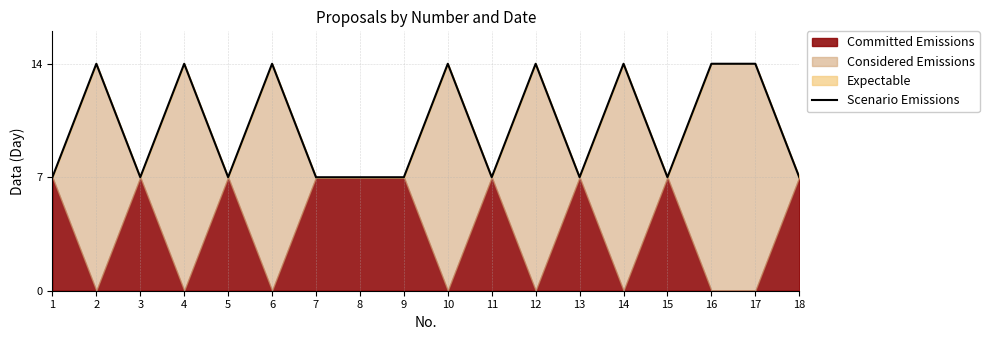

Is it true that Scenario Emissions equals 23 at 4?

False